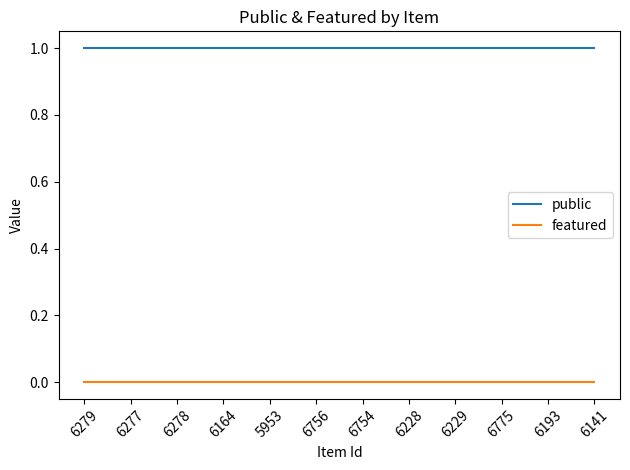

What is the sum of the public values at 6193 and 6775?

2